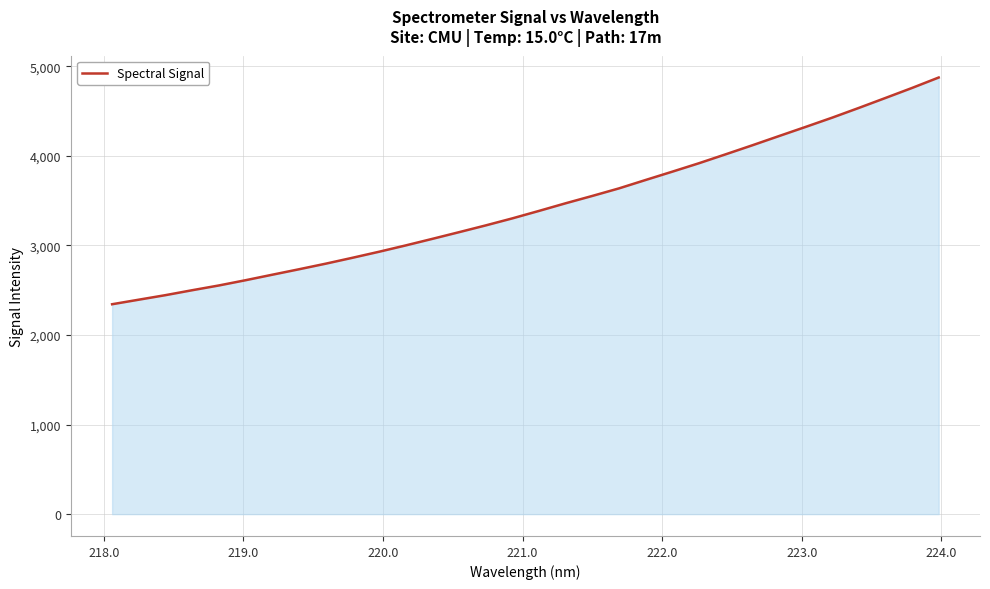

What is the minimum value shown in the chart?

2343.8